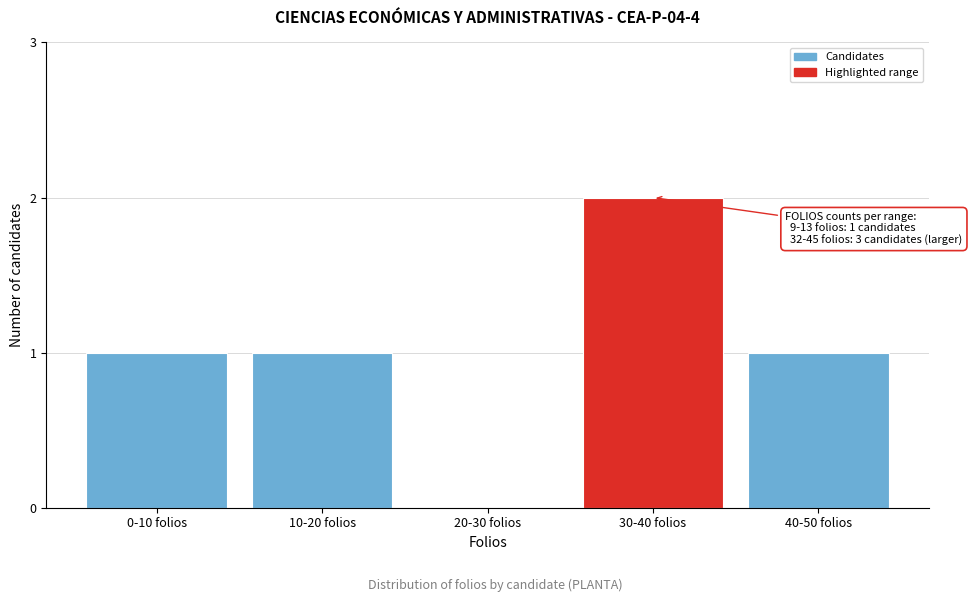

Reading left to right, extract all data points from this chart.

0-10 folios=1	10-20 folios=1	20-30 folios=0	30-40 folios=2	40-50 folios=1